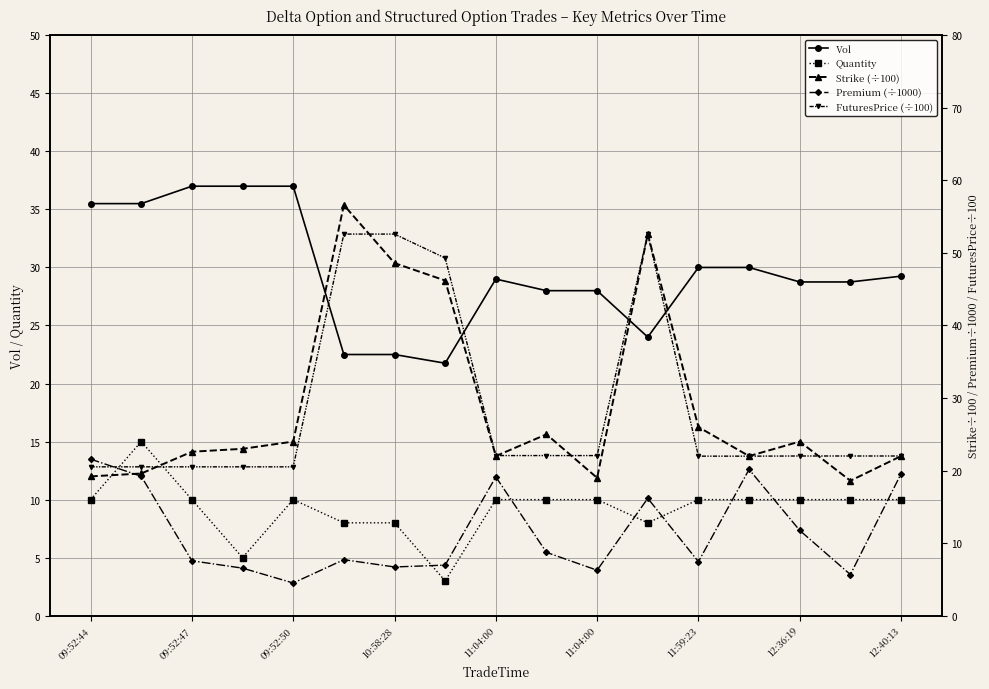

Which series has the largest total across all categories?

Vol